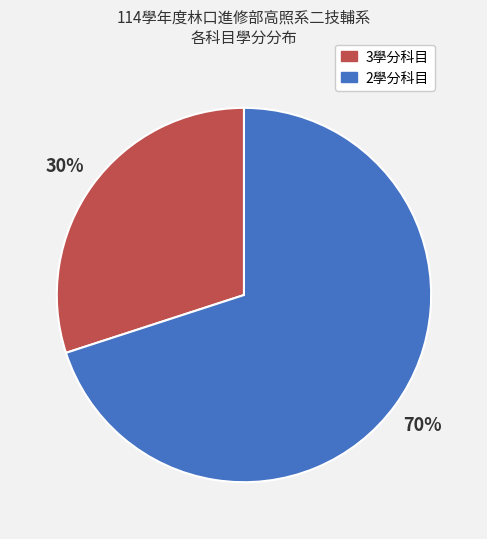

To the nearest percent, what is the difference between the largest and smallest slice percentages?

40%